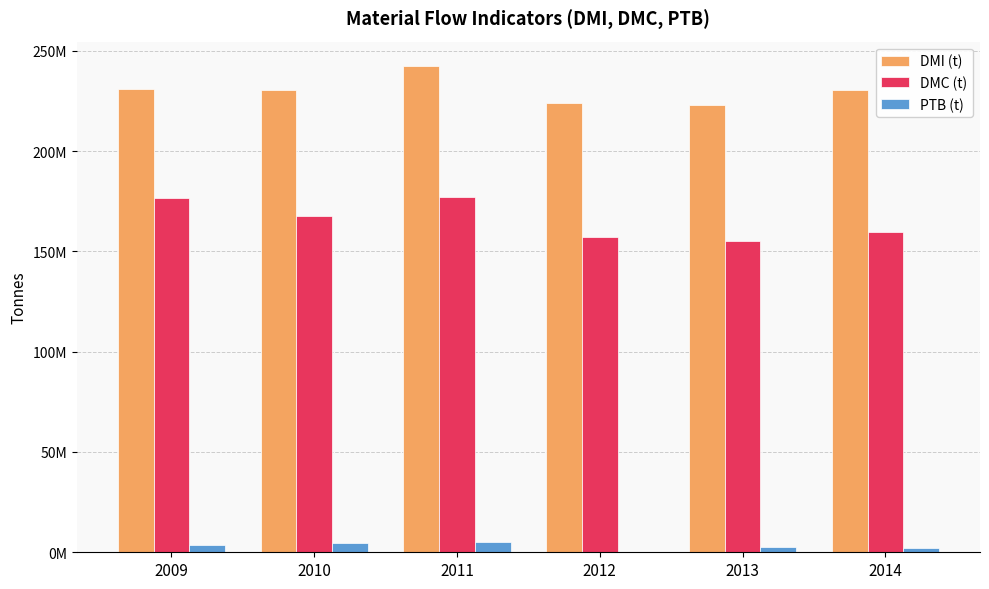

What are all the series names shown in the legend?

DMI (t), DMC (t), PTB (t)